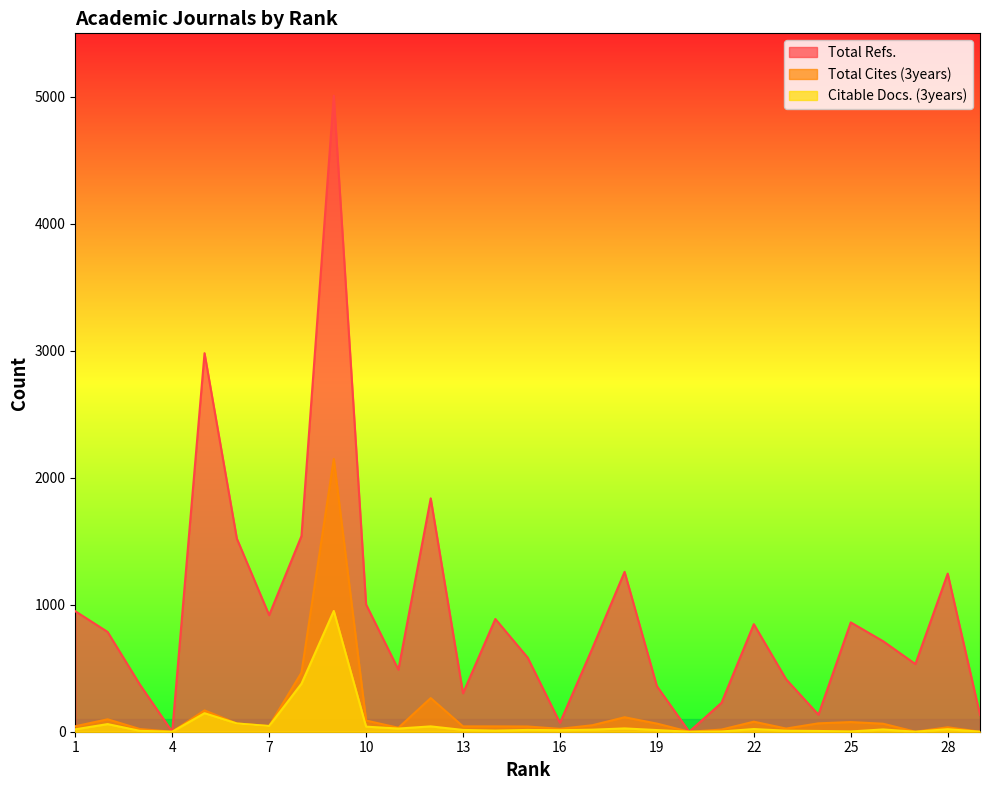

Which series has the largest total across all categories?

Total Refs.